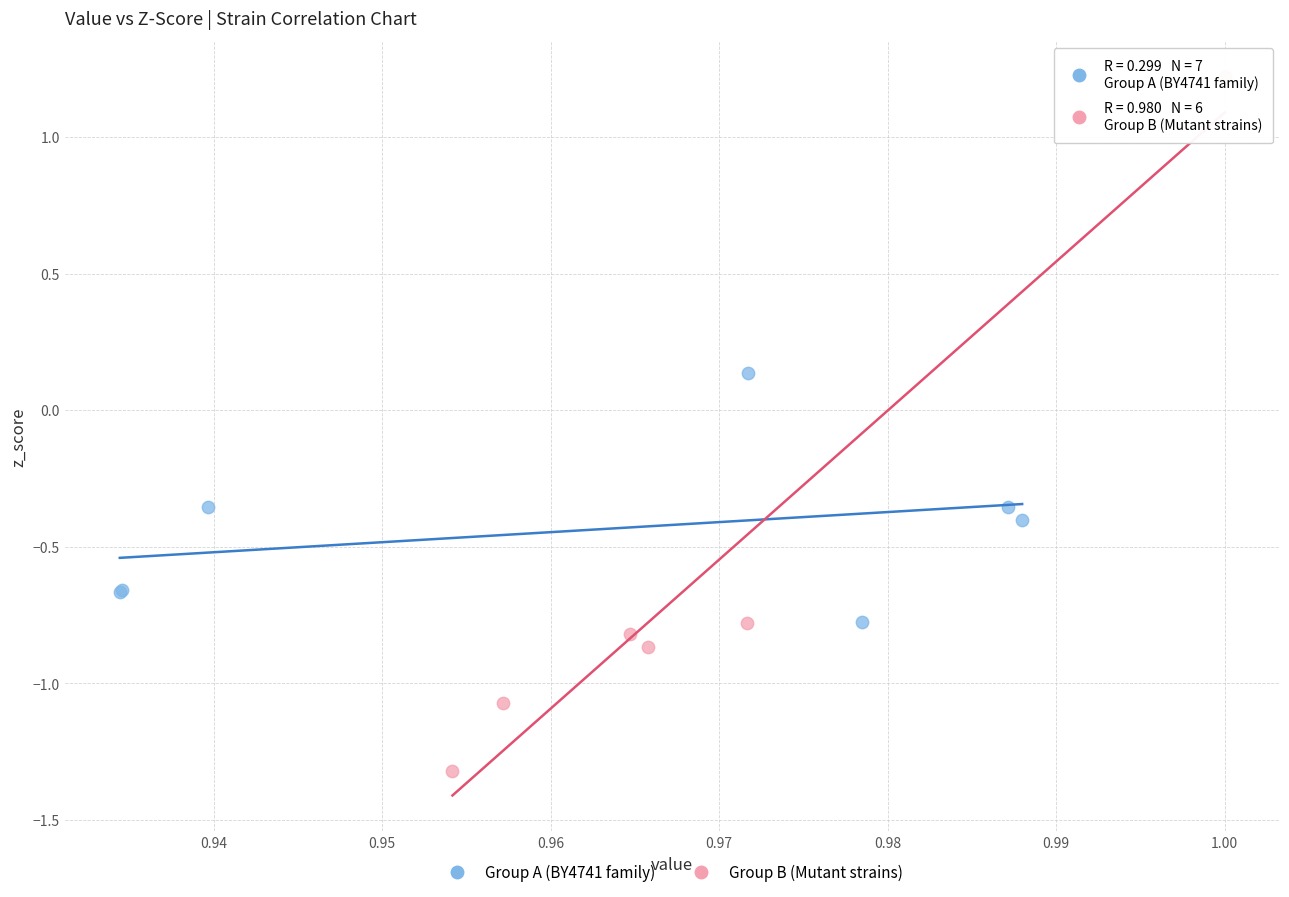

Which series reaches the minimum Y coordinate?

Group B (Mutant strains)